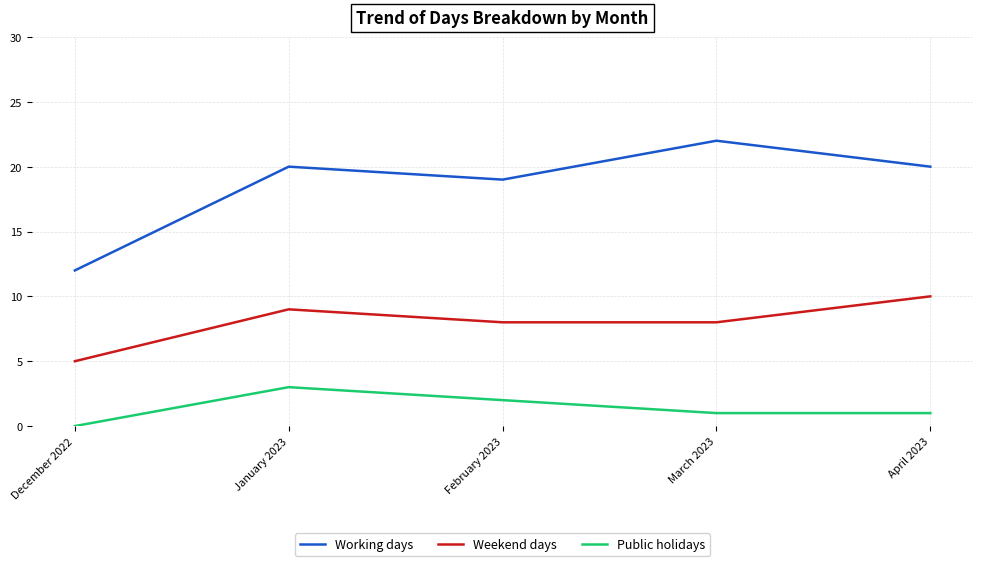

True or false: Public holidays has more than 0 points higher than both neighbors.

True